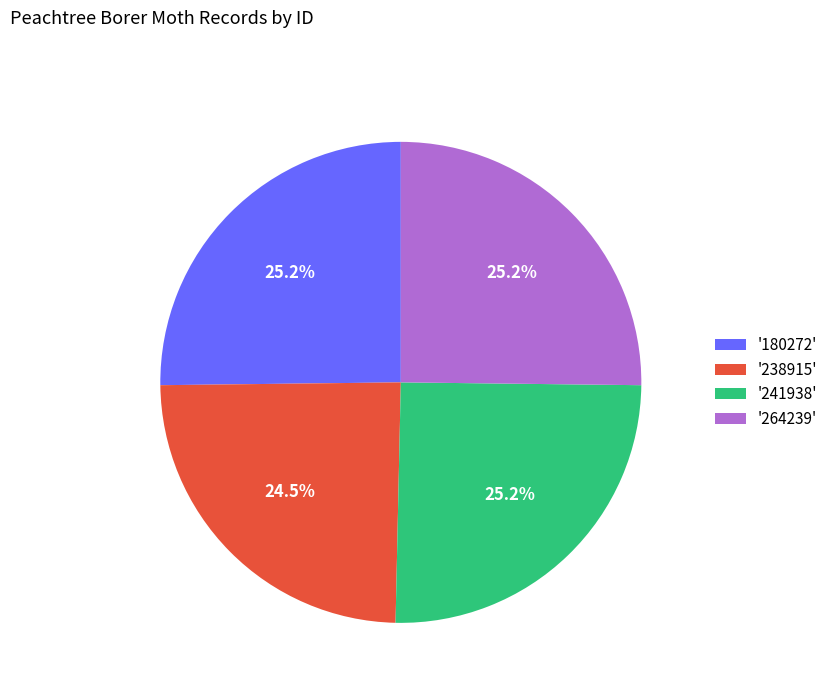

Between '241938' and '238915', which is larger?

'241938'